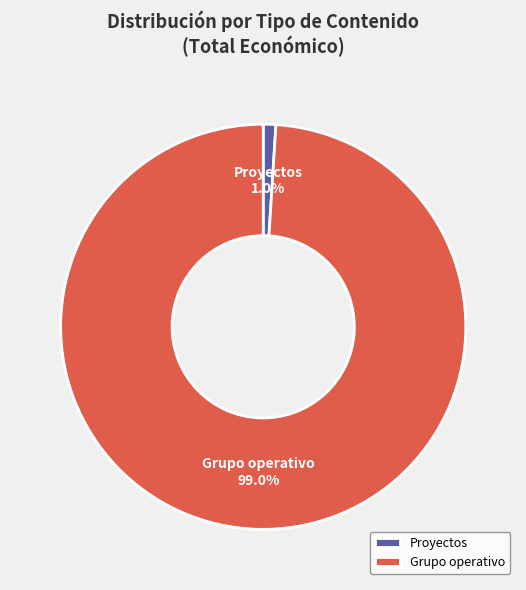

How many slices are in this pie chart?

2